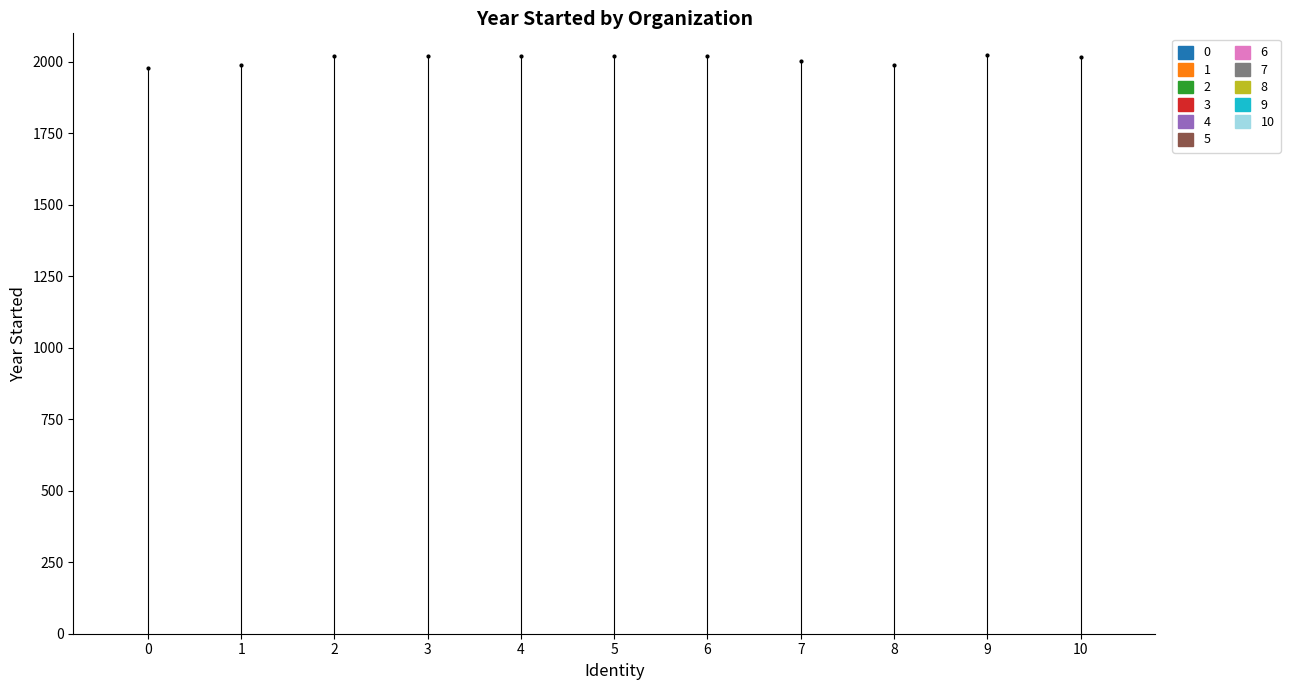

Is it true that the value at 0 is 1202?

False